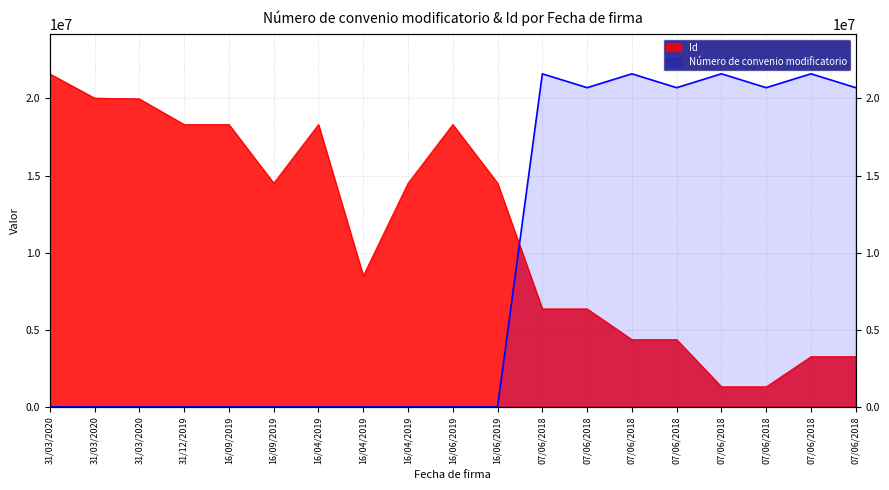

How many times do Número de convenio modificatorio and Id cross each other?

1